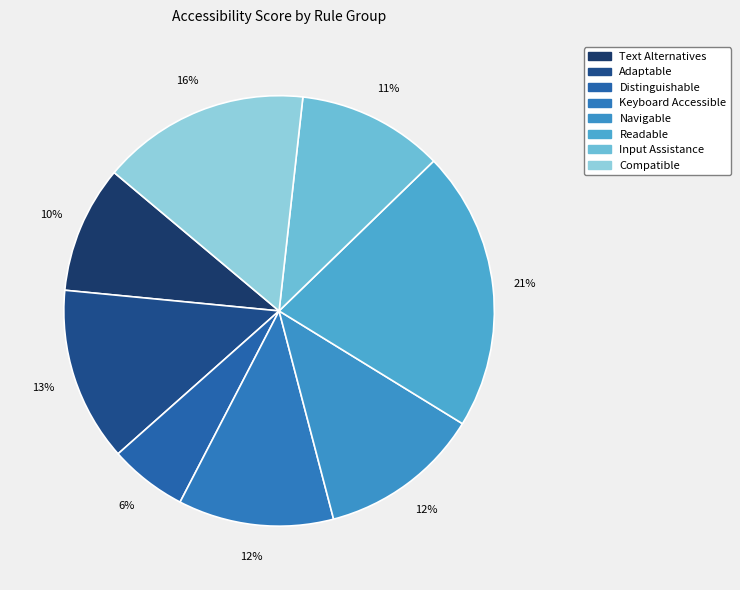

Is it true that Text Alternatives is 10% of the pie?

True